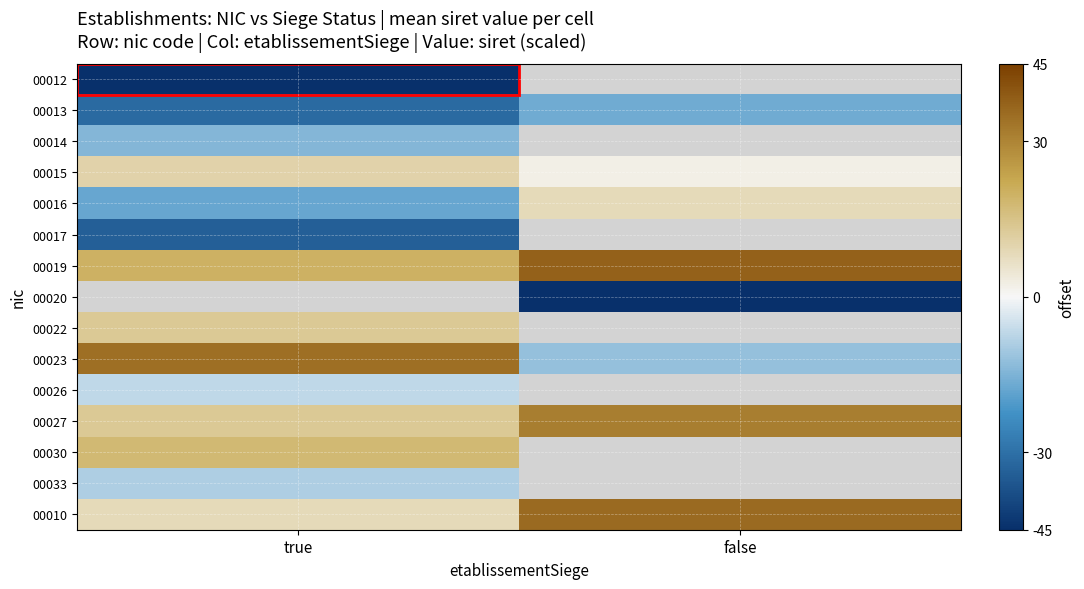

Is the value of 00022 at true greater than the value of 00017 at false?

No